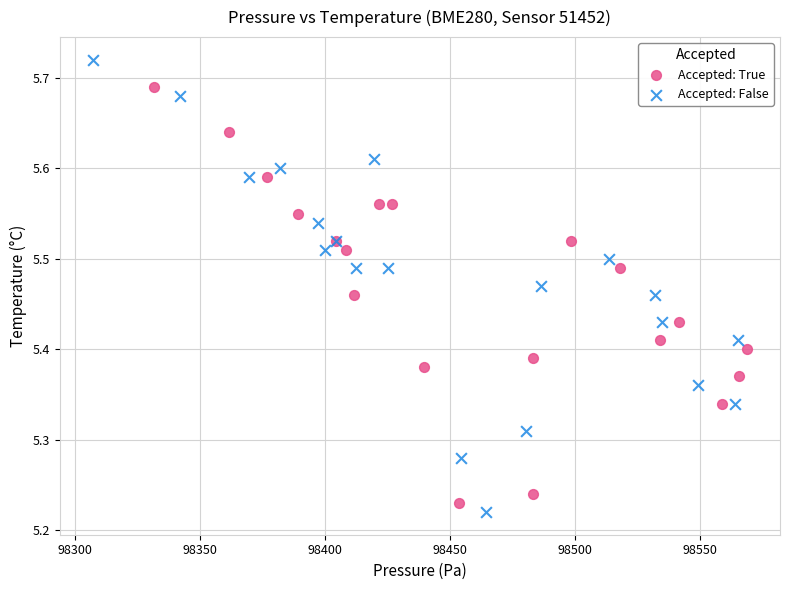

Which series contains the lowest Y value?

Accepted: False